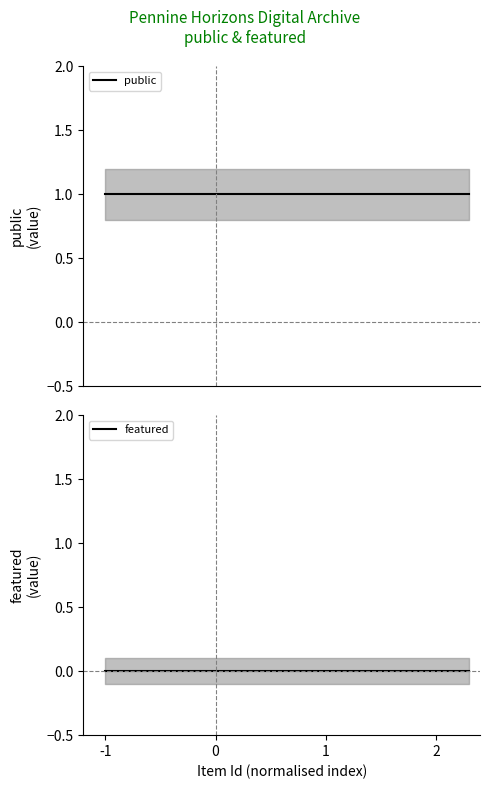

Rank the series by their average value, from lowest to highest.

featured, public